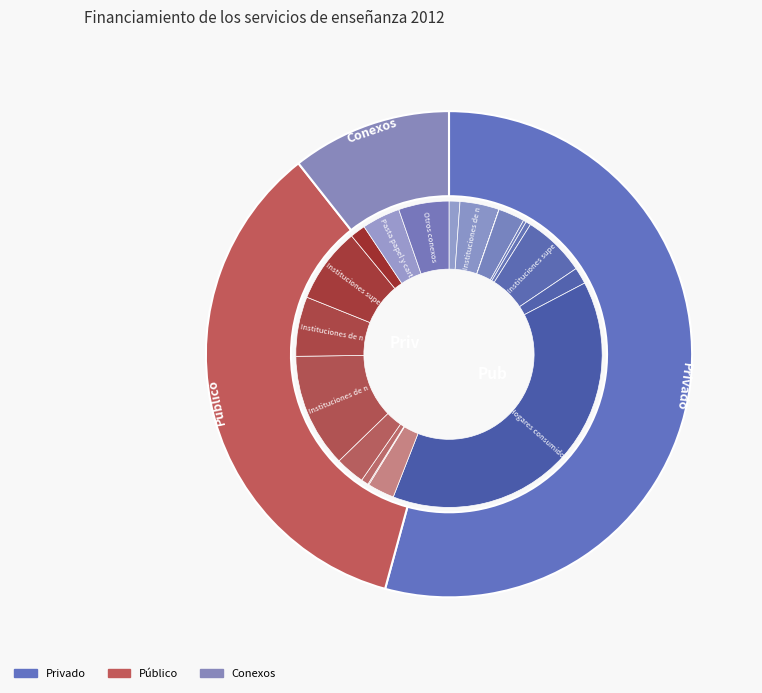

What is the change in value from Privado to Conexos?

-5092210